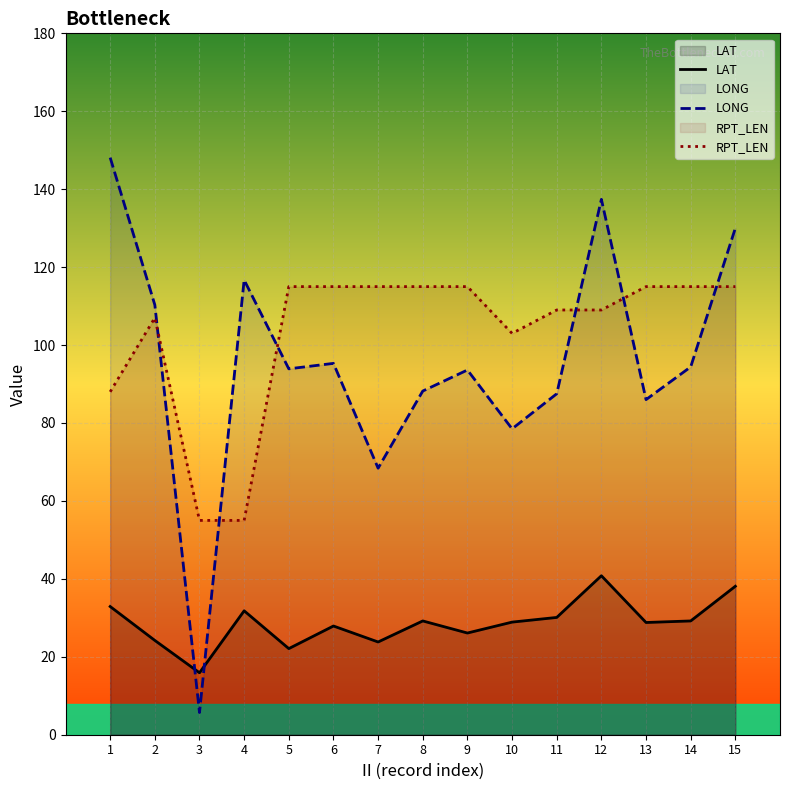

How many values in the LAT series are below 28?

6